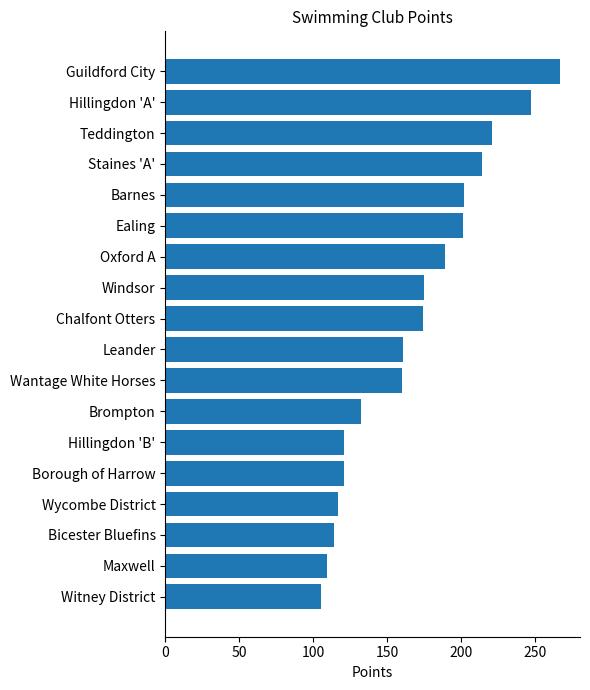

True or false: the data shows 175 at Windsor.

True